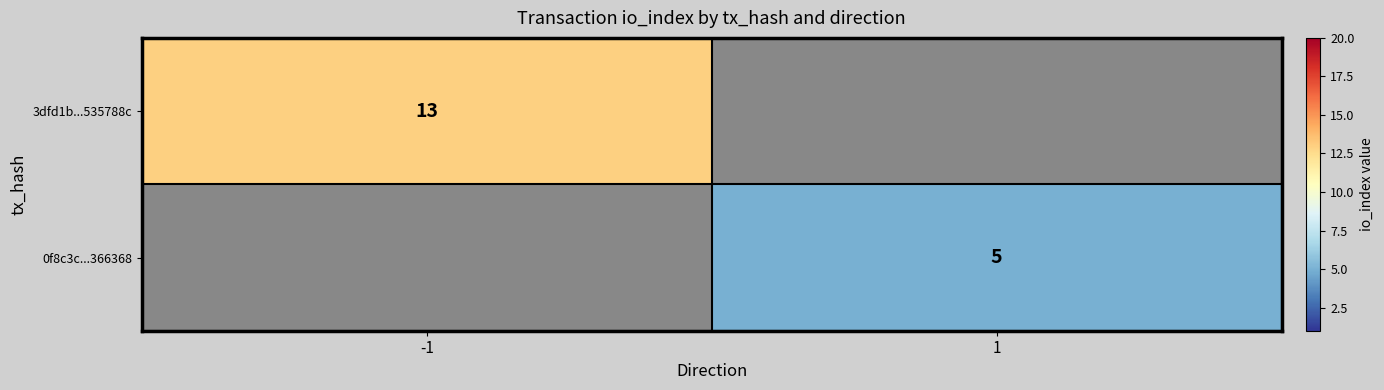

Is it true that 0f8c3c...366368 equals 5 at 1?

True